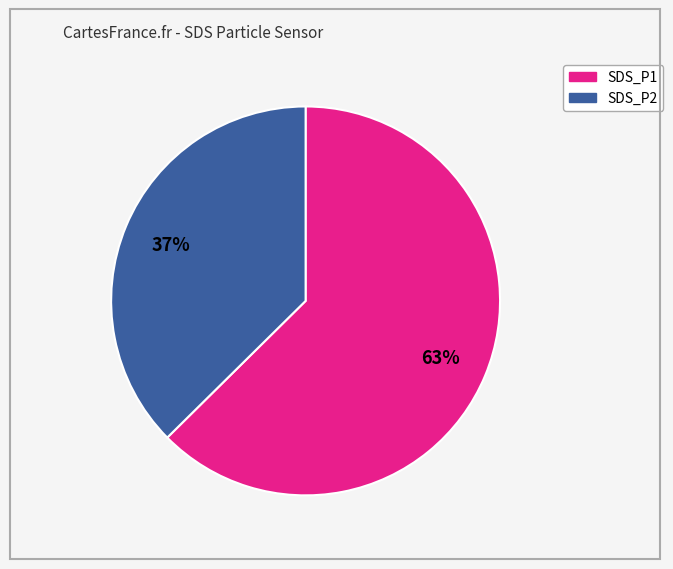

Rank the categories by value from highest to lowest.

SDS_P1, SDS_P2